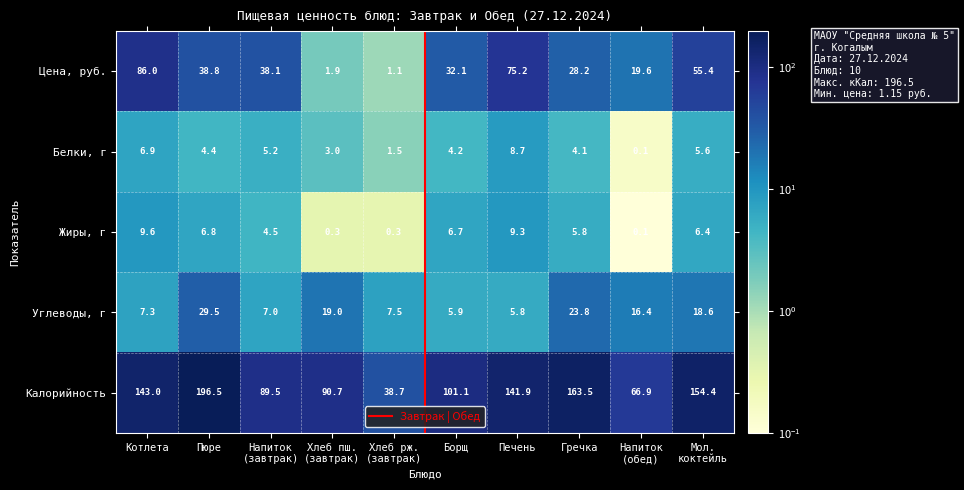

Which series has the largest range (max minus min)?

Калорийность